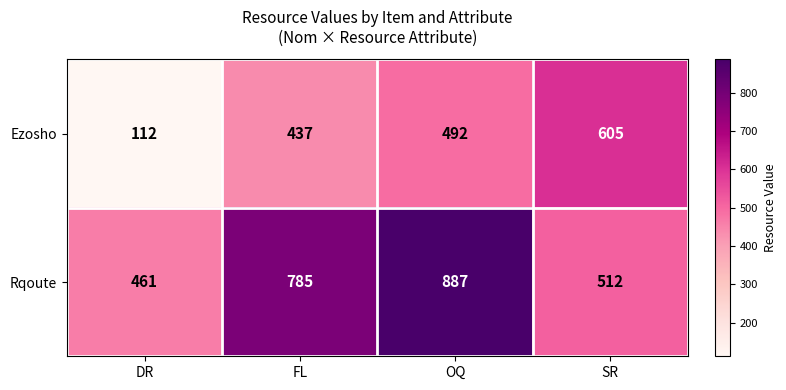

Is it true that Ezosho equals 286 at SR?

False